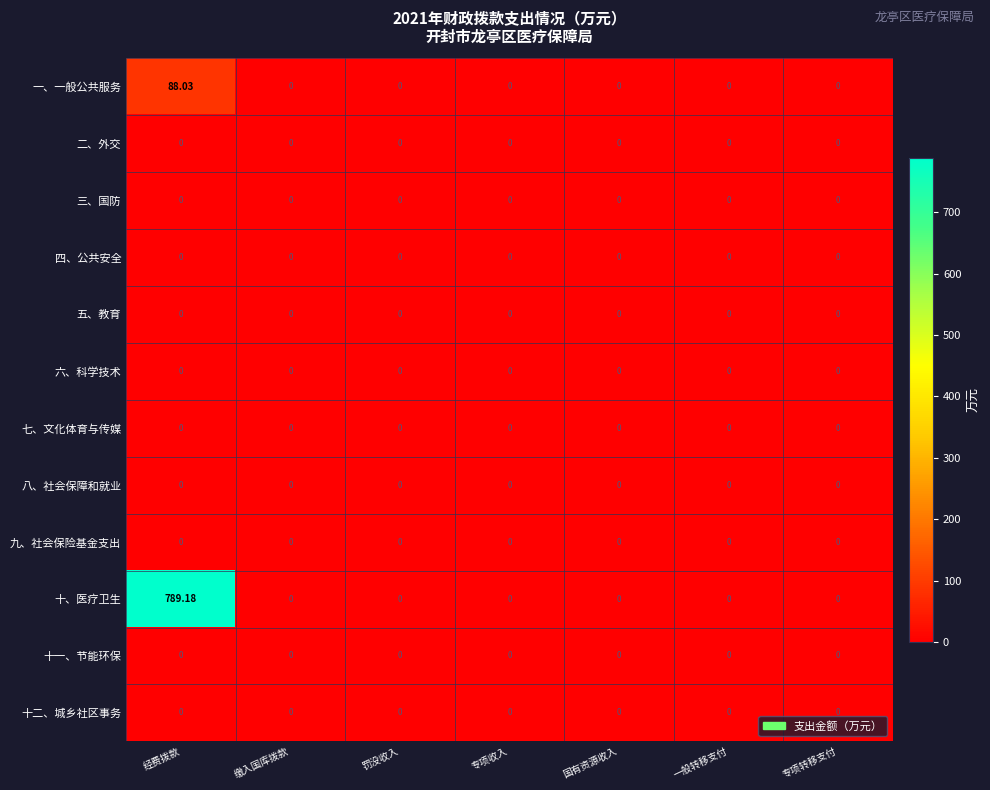

At which category is the sum across all series the highest?

经费拨款